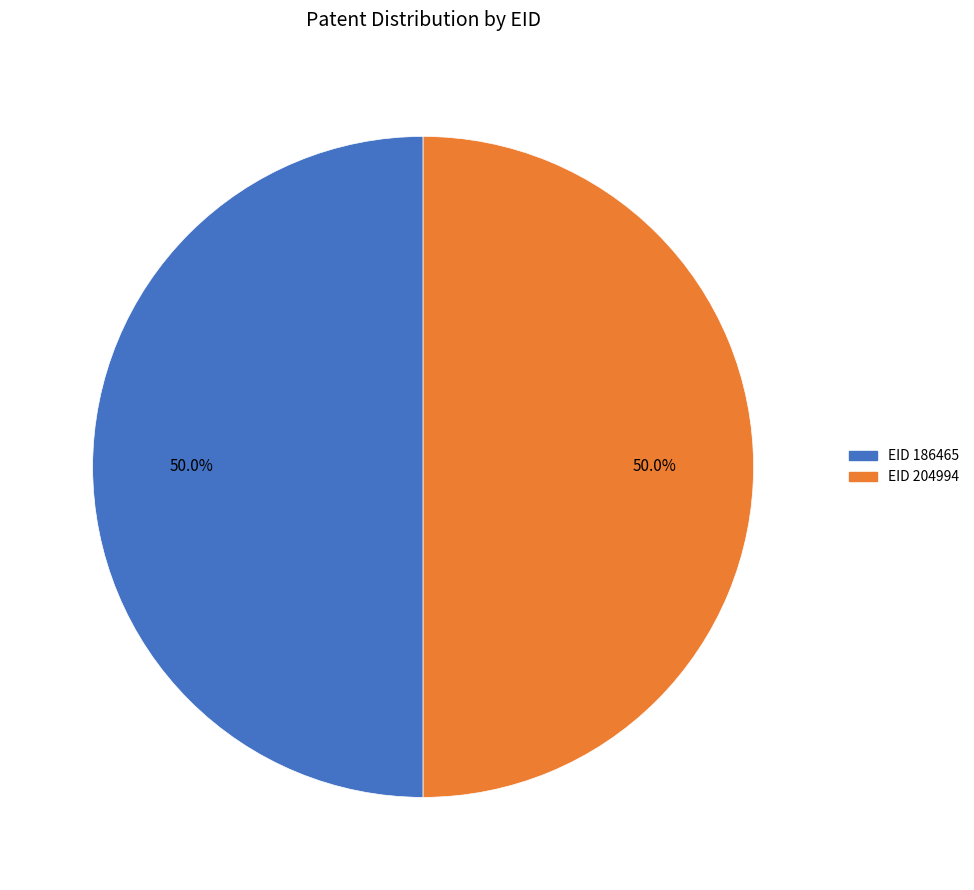

What percentage is the EID 186465 slice, to the nearest percent?

50%